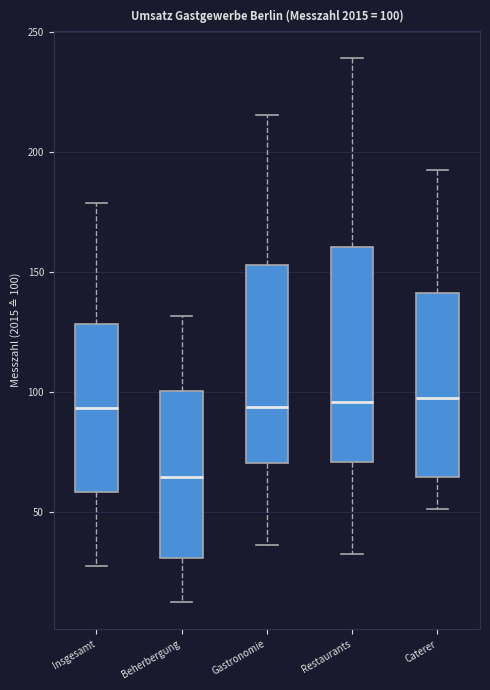

Which box's median line is the lowest?

Beherbergung